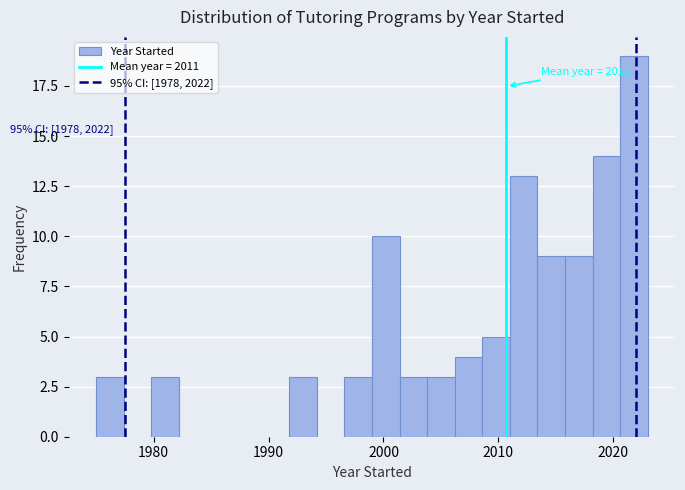

Read against the x-axis, roughly where is the centre of the tallest bar?

2022